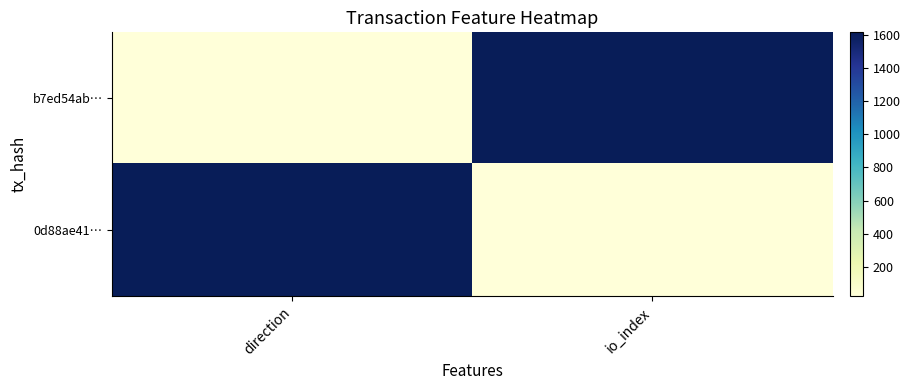

Between io_index and direction, which is larger?

io_index